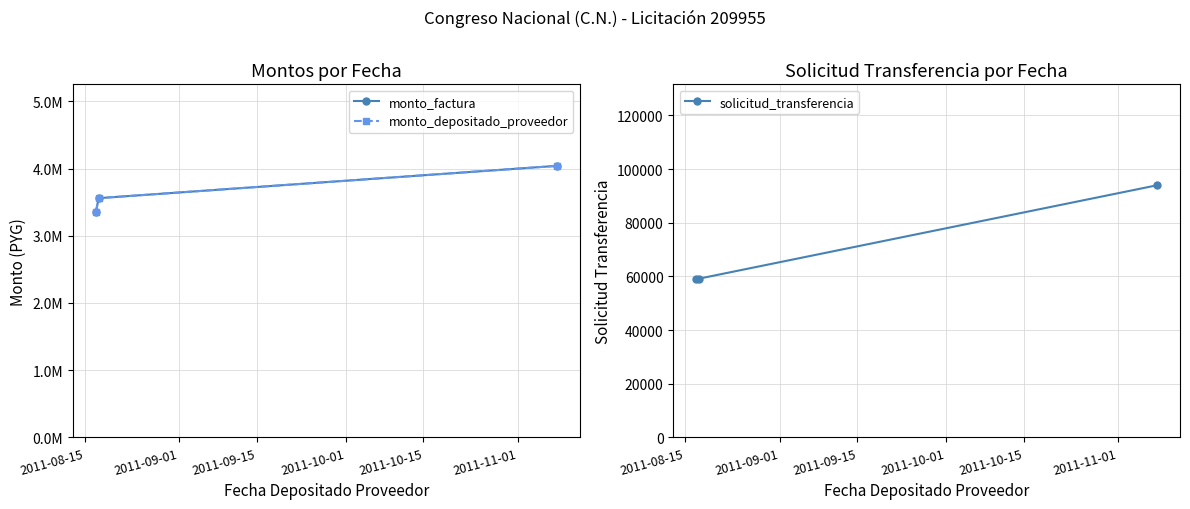

Which series has the widest spread of values?

monto_factura